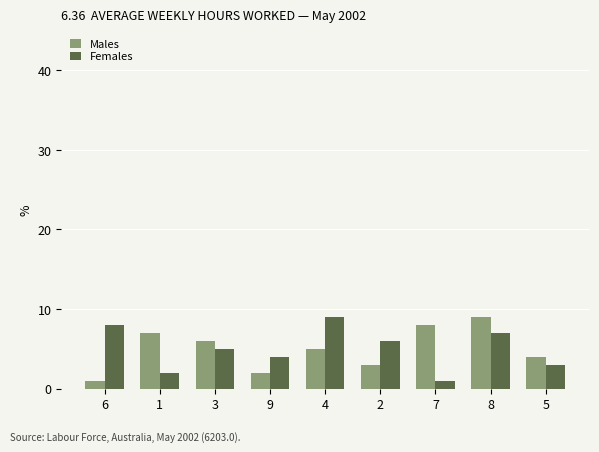

Is the value of Females at 1 greater than the value of Males at 8?

No